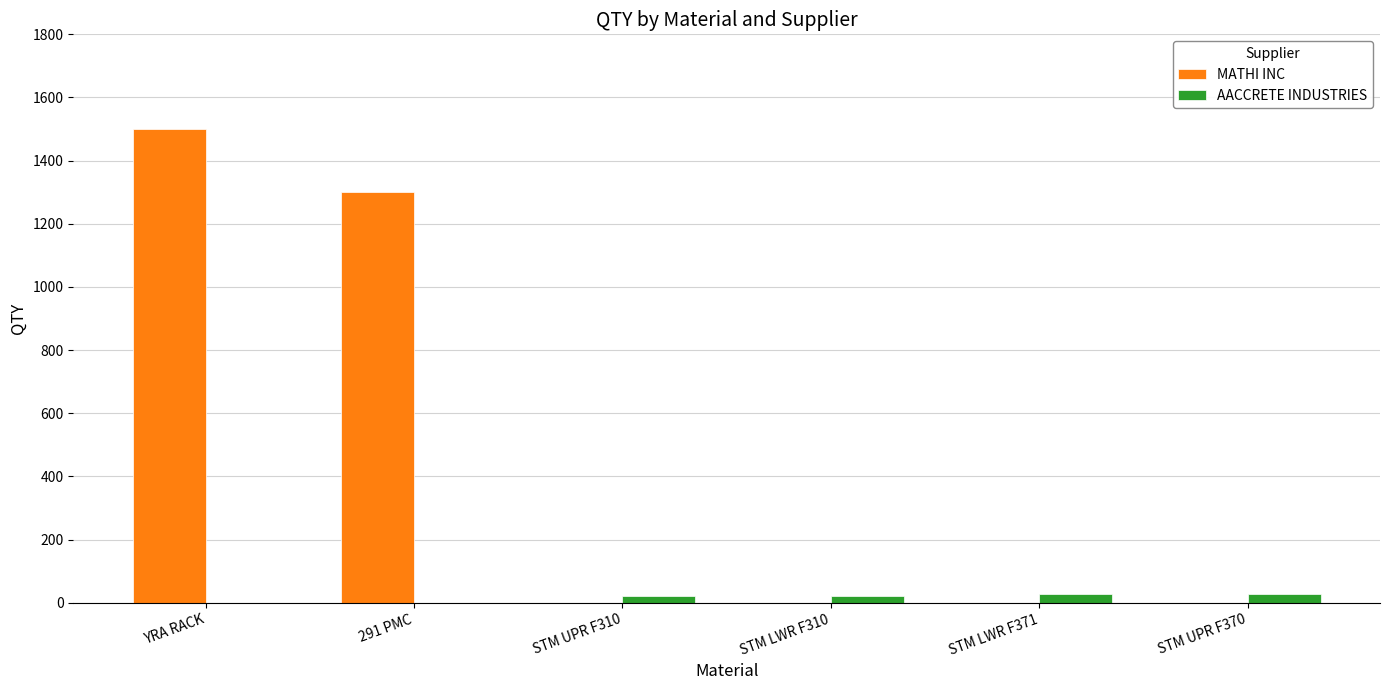

Which series changed the most between 291 PMC and STM UPR F310?

MATHI INC